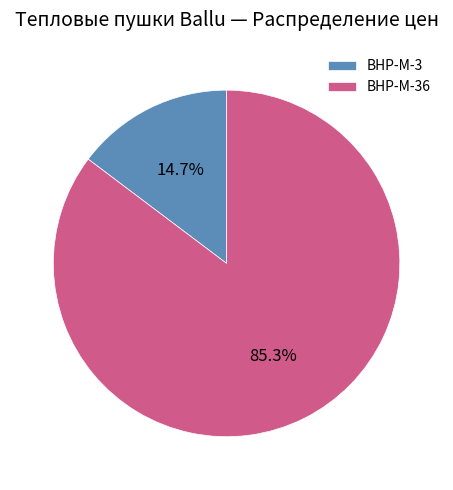

Which slice represents more than half of the pie?

BHP-M-36